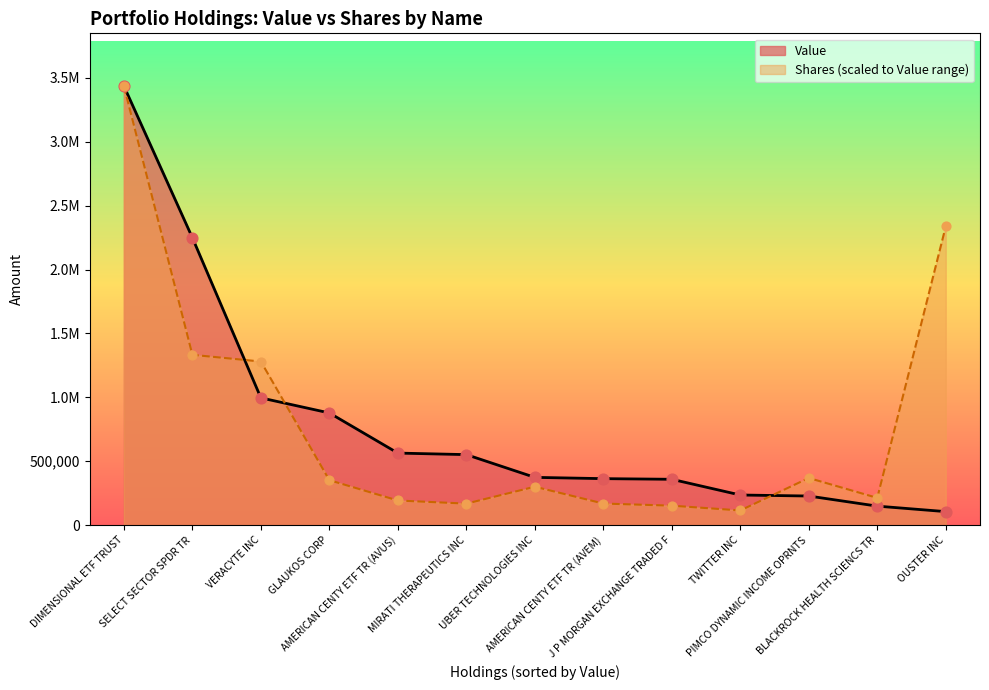

At how many categories does at least one series exceed 1262088?

4